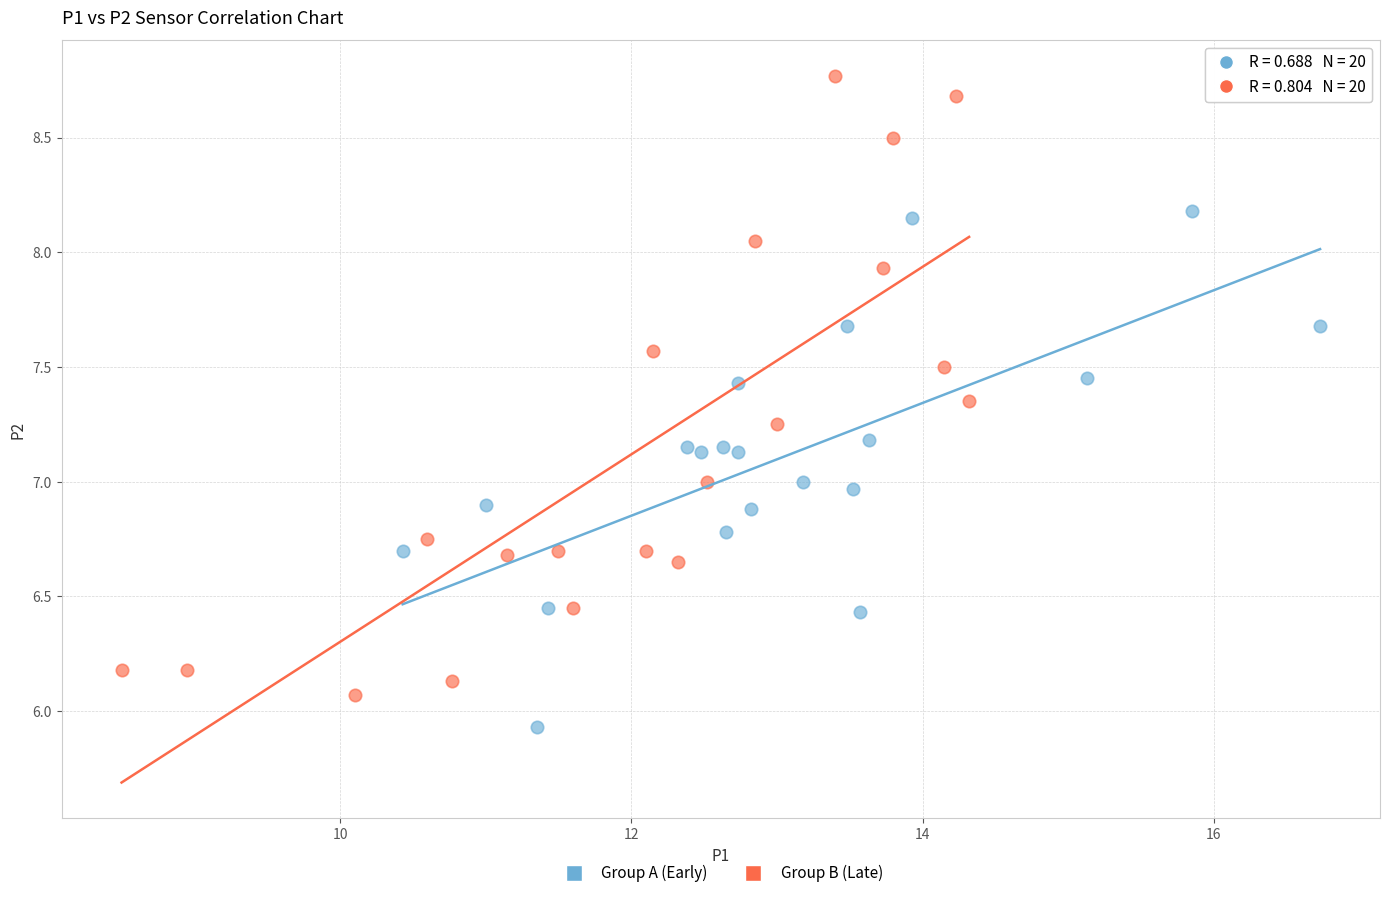

Which series contains the lowest Y value?

Group A (Early)